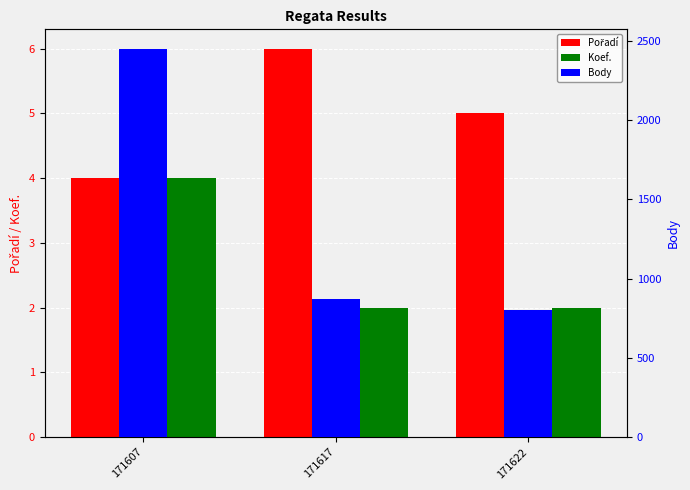

Does the chart contain any negative values?

No